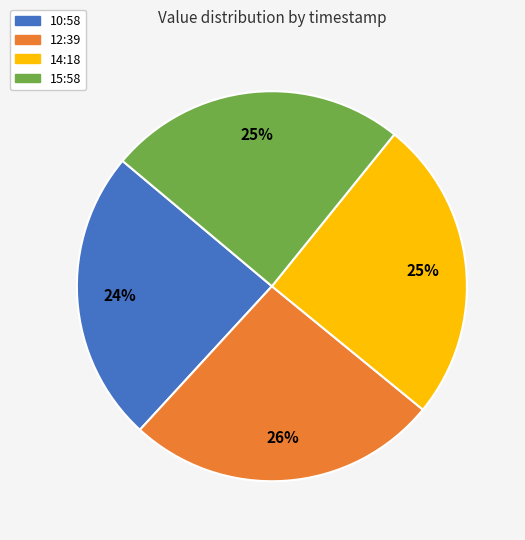

Which has a higher value, 12:39 or 14:18?

12:39